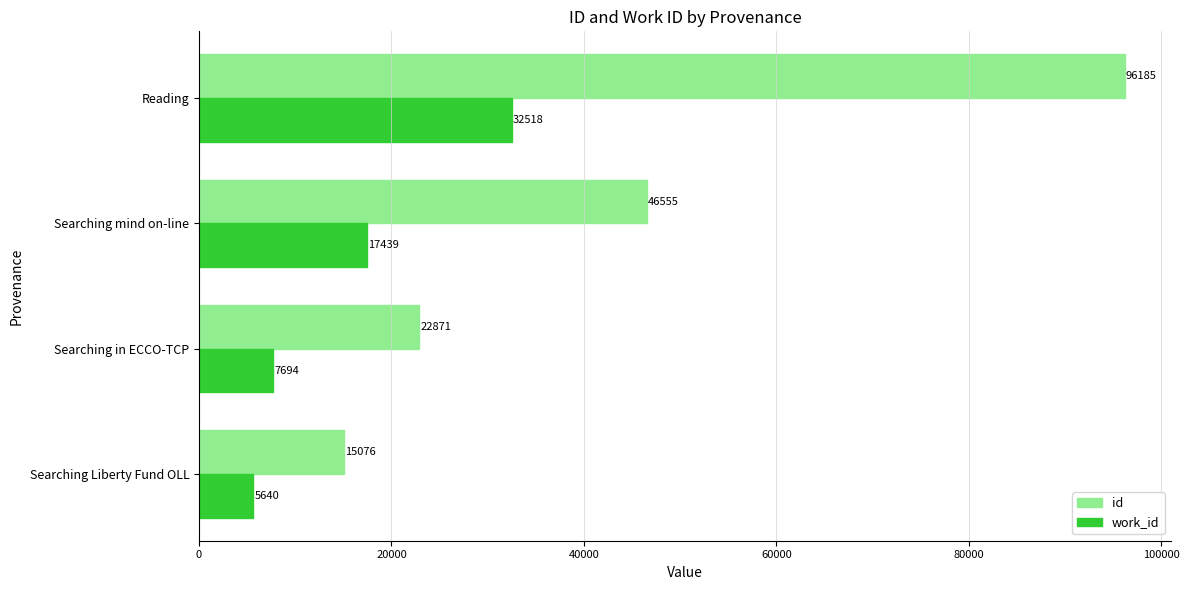

At which label is work_id closest to 19079?

Searching mind on-line